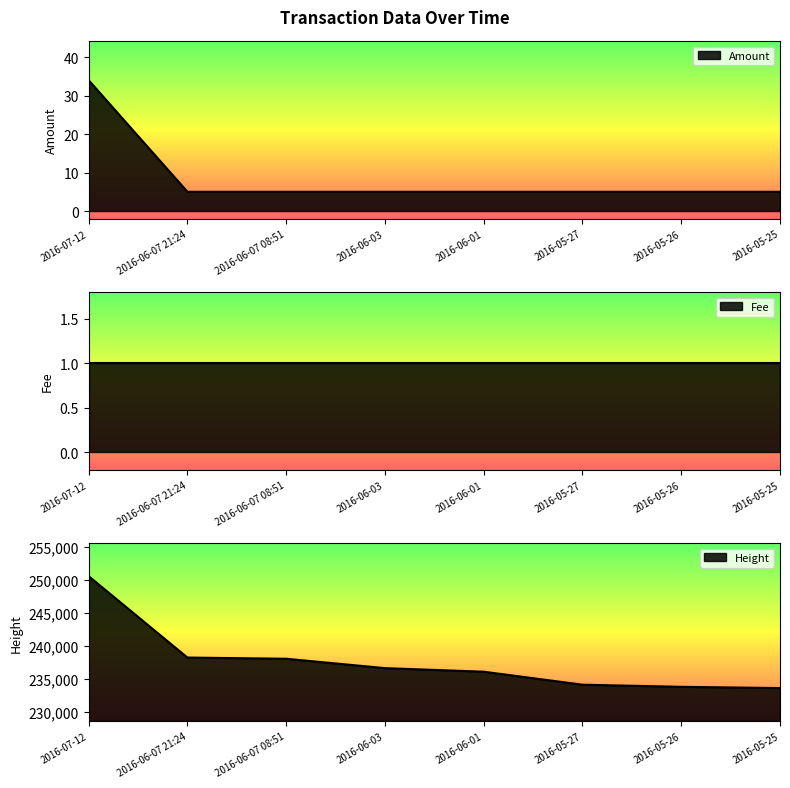

Which series changed the most between 2016-07-12 and 2016-06-07 08:51?

Height